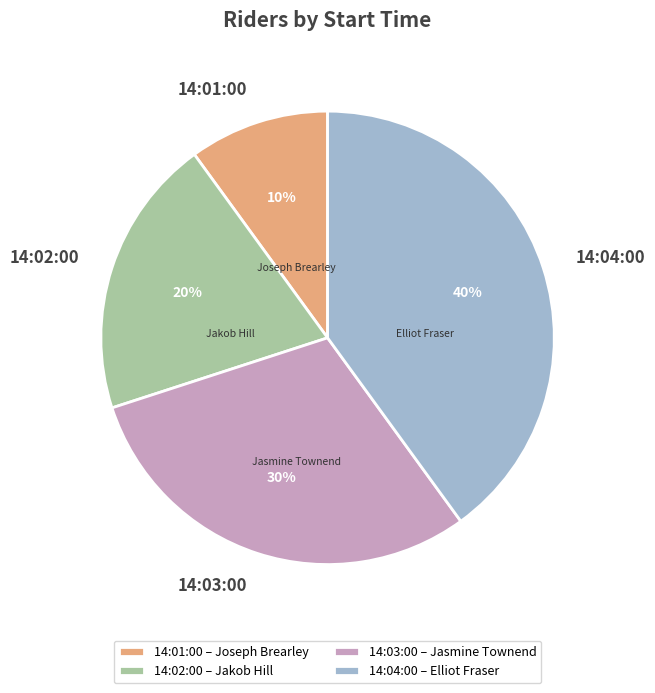

The 14:02:00 slice represents 20% of the pie. True or false?

True